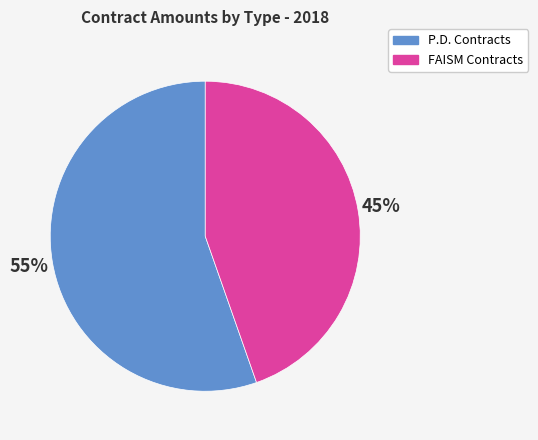

How many segments does this pie chart have?

2